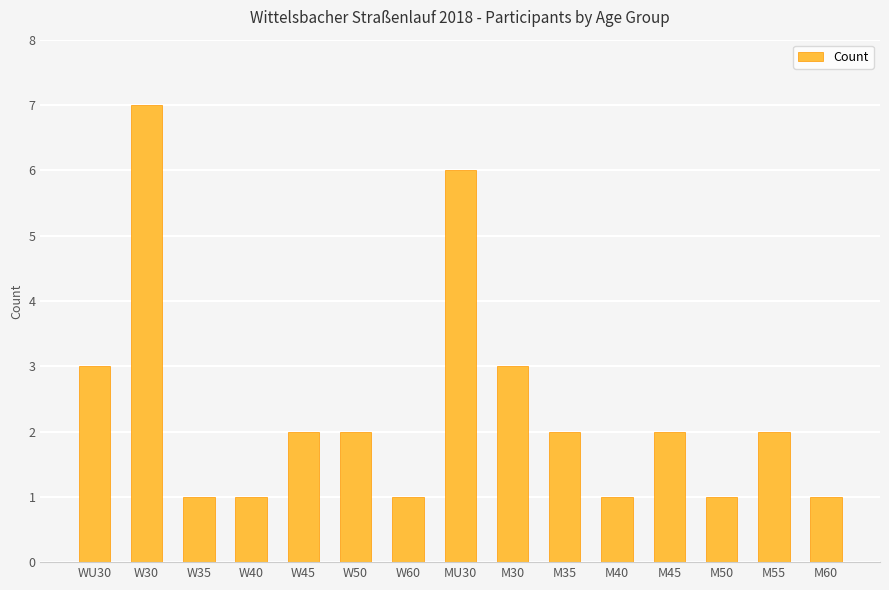

The value at W35 is 1. True or false?

True